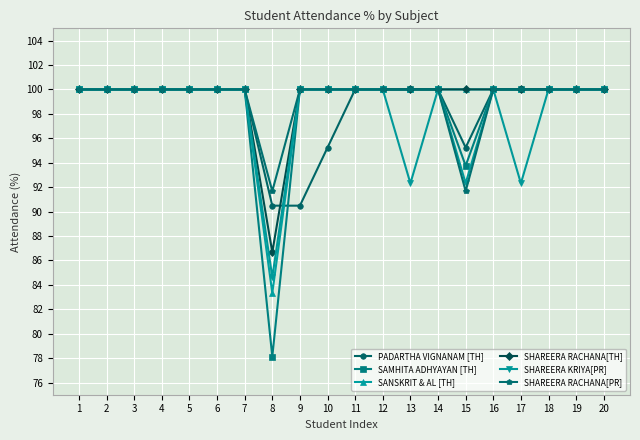

Reading left to right, extract all data points from this chart.

PADARTHA VIGNANAM [TH]: 1=100.0	2=100.0	3=100.0	4=100.0	5=100.0	6=100.0	7=100.0	8=90.5	9=90.5	10=95.2	11=100.0	12=100.0	13=100.0	14=100.0	15=95.2	16=100.0	17=100.0	18=100.0	19=100.0	20=100.0
SAMHITA ADHYAYAN [TH]: 1=100.0	2=100.0	3=100.0	4=100.0	5=100.0	6=100.0	7=100.0	8=78.1	9=100.0	10=100.0	11=100.0	12=100.0	13=100.0	14=100.0	15=93.8	16=100.0	17=100.0	18=100.0	19=100.0	20=100.0
SANSKRIT & AL [TH]: 1=100.0	2=100.0	3=100.0	4=100.0	5=100.0	6=100.0	7=100.0	8=83.3	9=100.0	10=100.0	11=100.0	12=100.0	13=100.0	14=100.0	15=100.0	16=100.0	17=100.0	18=100.0	19=100.0	20=100.0
SHAREERA RACHANA[TH]: 1=100.0	2=100.0	3=100.0	4=100.0	5=100.0	6=100.0	7=100.0	8=86.7	9=100.0	10=100.0	11=100.0	12=100.0	13=100.0	14=100.0	15=100.0	16=100.0	17=100.0	18=100.0	19=100.0	20=100.0
SHAREERA KRIYA[PR]: 1=100.0	2=100.0	3=100.0	4=100.0	5=100.0	6=100.0	7=100.0	8=84.6	9=100.0	10=100.0	11=100.0	12=100.0	13=92.3	14=100.0	15=92.3	16=100.0	17=92.3	18=100.0	19=100.0	20=100.0
SHAREERA RACHANA[PR]: 1=100.0	2=100.0	3=100.0	4=100.0	5=100.0	6=100.0	7=100.0	8=91.7	9=100.0	10=100.0	11=100.0	12=100.0	13=100.0	14=100.0	15=91.7	16=100.0	17=100.0	18=100.0	19=100.0	20=100.0